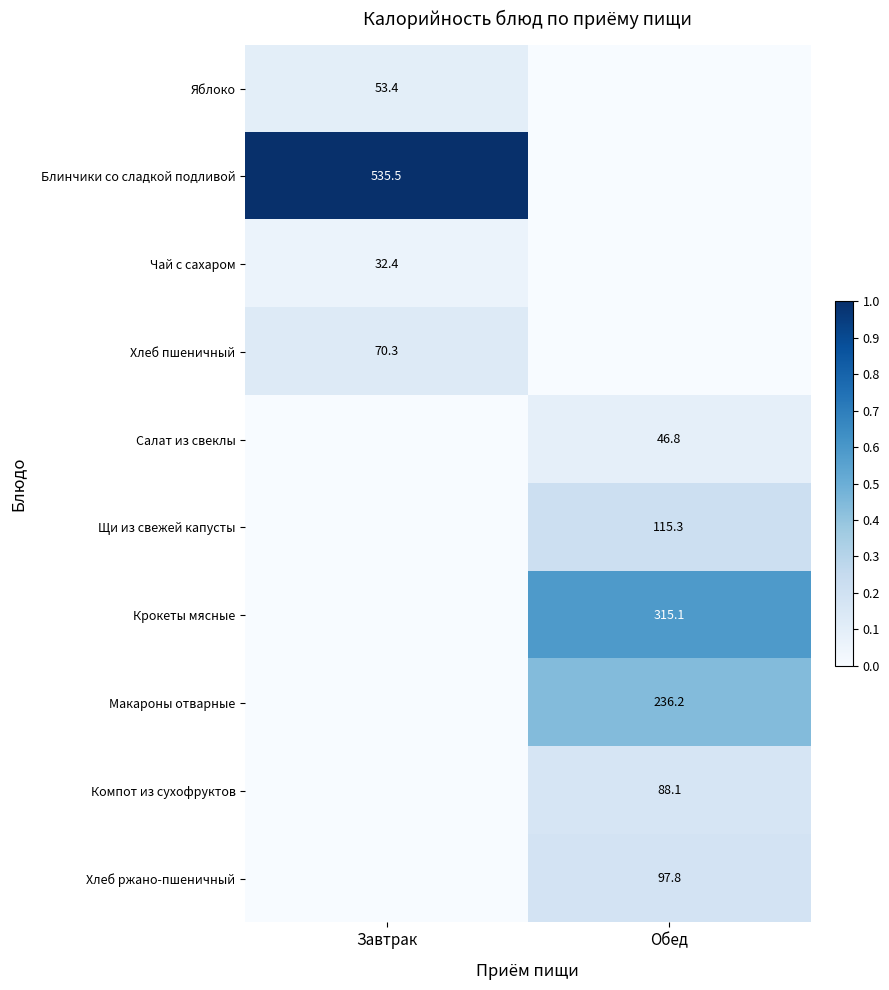

The Салат из свеклы series shows 71.8 at Обед. True or false?

False